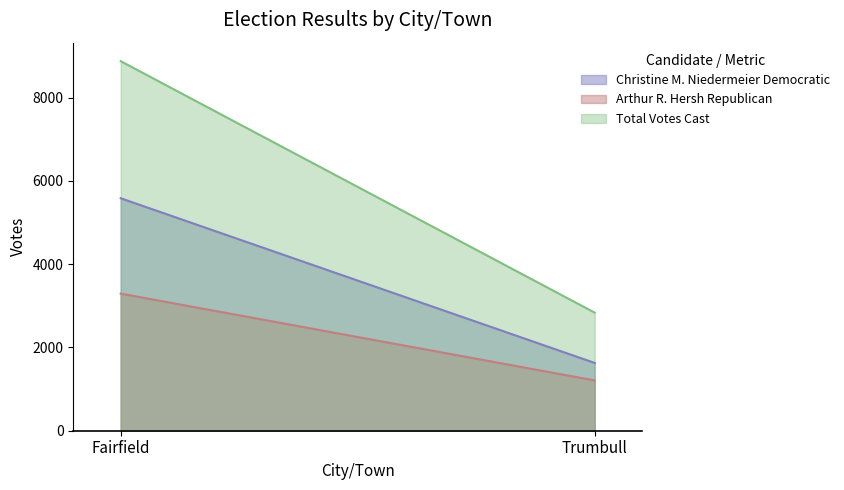

How many data points in Total Votes Cast are less than 8877?

1